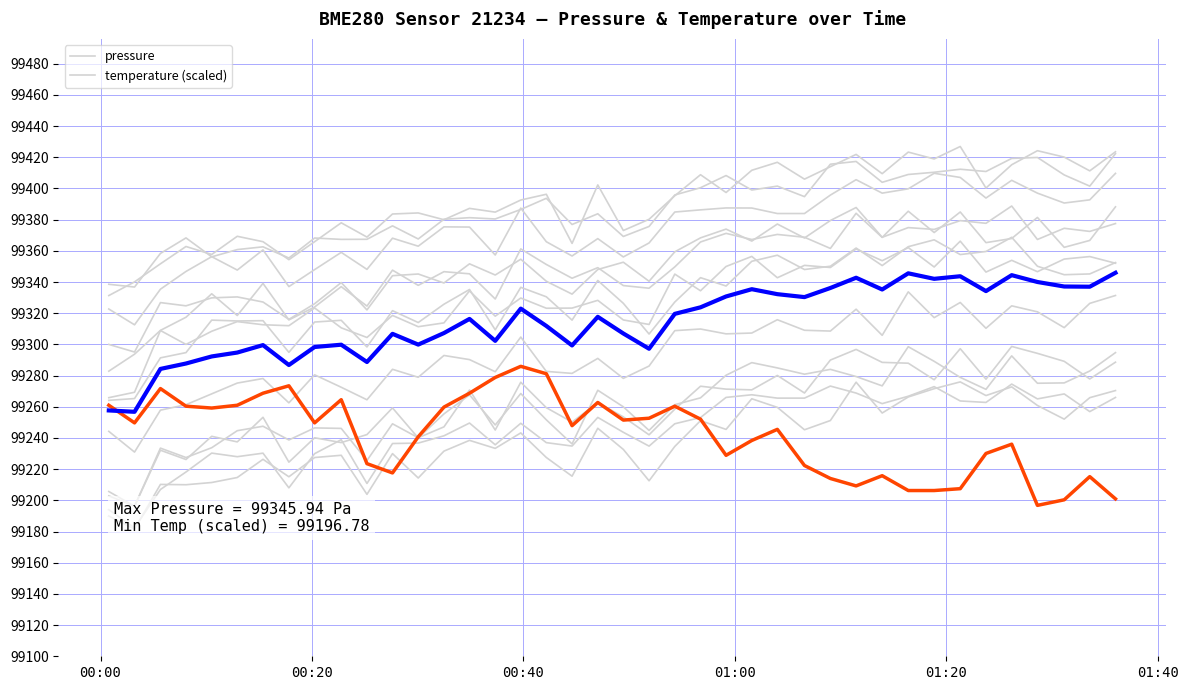

Reading left to right, extract all data points from this chart.

pressure: 99257.7	99256.8	99284.3	99287.8	99292.3	99294.8	99299.6	99286.8	99298.3	99299.8	99288.7	99306.8	99299.9	99307.3	99316.3	99302.3	99322.9	99311.8	99299.3	99317.7	99307.0	99297.2	99319.6	99323.8	99330.8	99335.4	99332.2	99330.3	99336.2	99342.8	99335.2	99345.6	99342.1	99343.7	99334.2	99344.4	99340.0	99337.1	99337.0	99345.9
temperature (scaled): 99261.0	99249.7	99271.7	99260.4	99259.2	99261.0	99268.7	99273.5	99249.7	99264.5	99223.5	99217.6	99240.8	99259.8	99268.7	99278.8	99285.9	99281.2	99247.9	99262.8	99251.5	99252.7	99260.4	99252.1	99228.9	99238.4	99245.5	99222.3	99214.0	99209.3	99215.8	99206.3	99206.3	99207.5	99230.1	99236.0	99196.8	99200.3	99215.2	99200.9